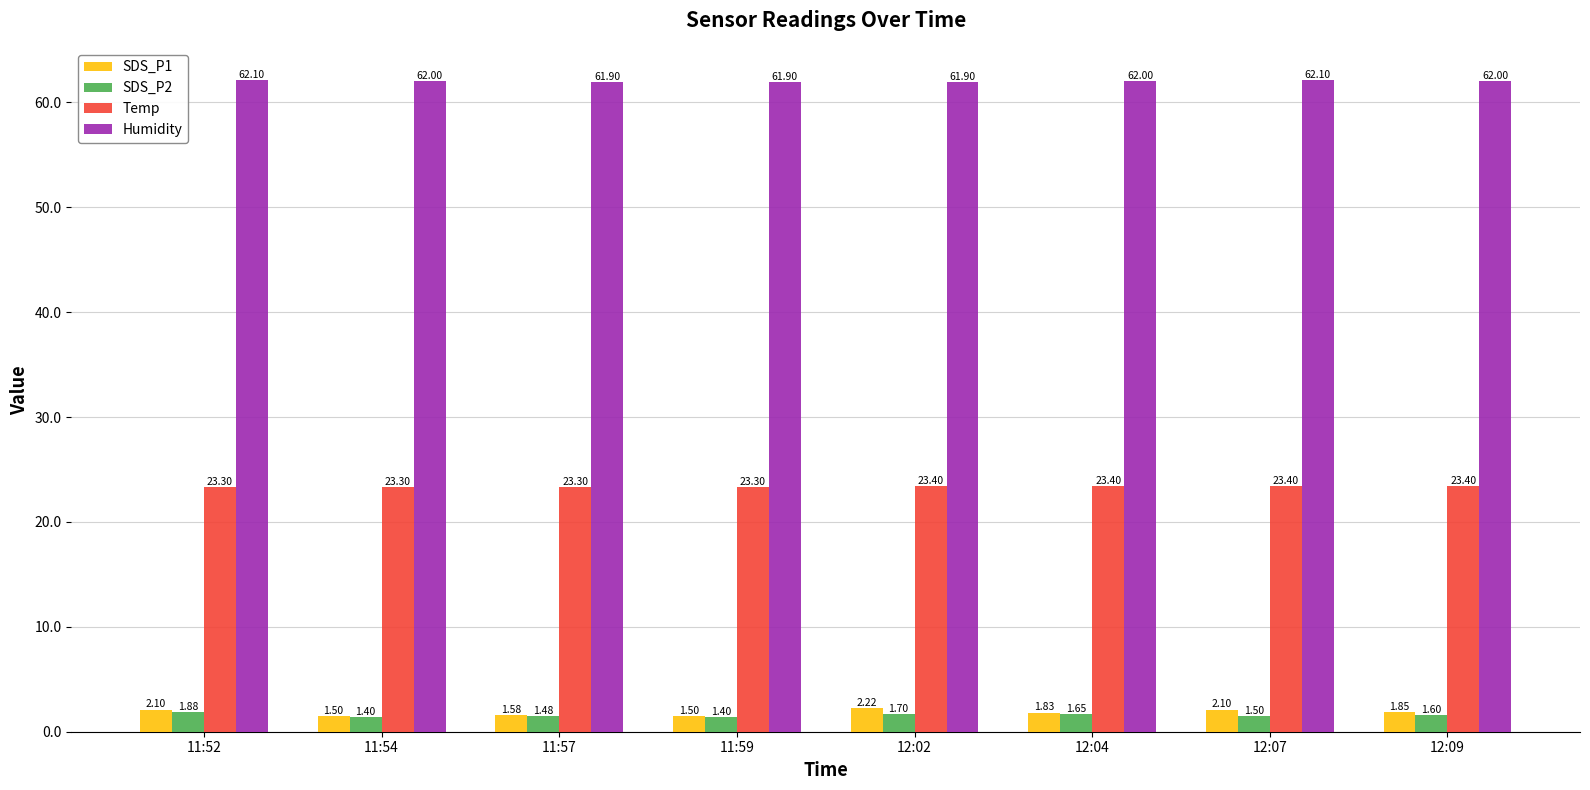

Is it true that Humidity equals 103.1 at 12:02?

False